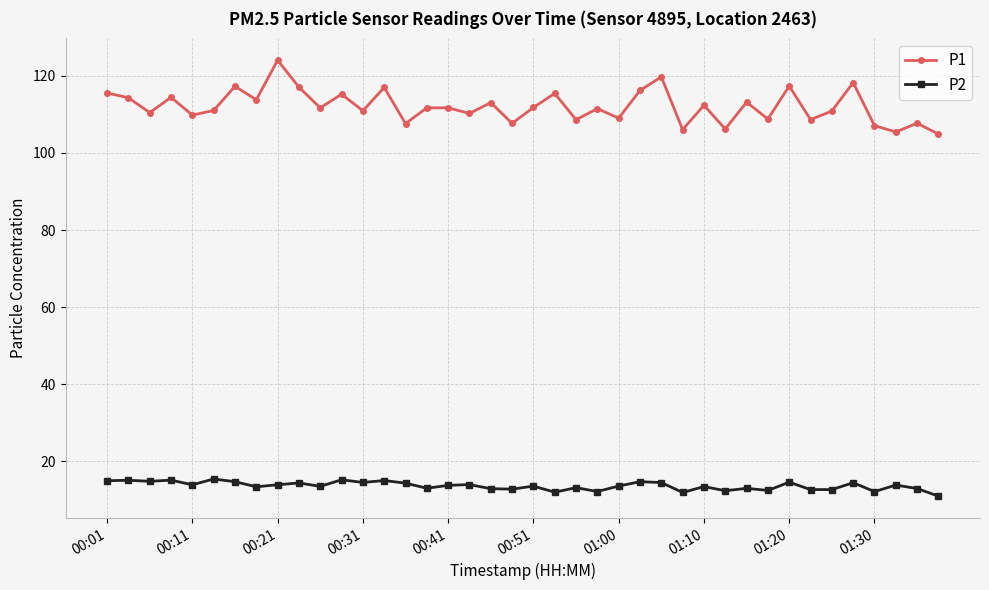

How many data points does each series have?

40